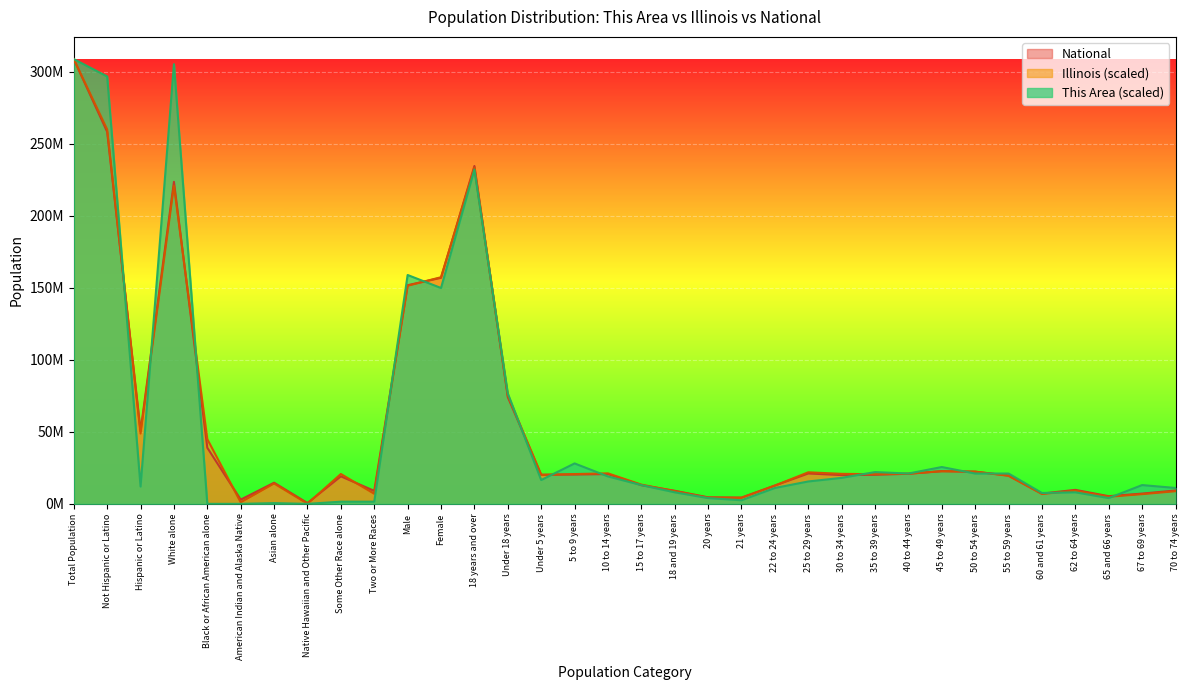

Reading right to left, extract all data points from this chart.

This Area: 11026626.4	13031467.5	4009682.3	8019364.6	7518154.3	21050832.1	21050832.1	25561724.7	21050832.1	22053252.7	18043570.4	15537519.0	11026626.4	2506051.4	4009682.3	8019364.6	13031467.5	19045991.0	28067776.2	16539939.5	76685174.2	232060363.8	149861876.4	158883661.6	1503630.9	1503630.9	0.0	501210.3	0.0	0.0	305237066.0	12029046.9	296716491.1	308745538.0
Illinois: 8770419.9	6732631.3	4939444.6	9174055.3	6838268.5	19437690.5	22397627.5	22621631.4	20937354.7	20593010.8	20831091.7	21904043.9	12670600.8	4157993.6	4322056.2	8839433.0	13349013.4	21162297.1	20679999.2	20106622.2	75297931.8	233447606.2	157333500.1	151412037.9	6977883.0	20728293.9	97455.8	14123486.2	1057888.7	44911816.9	220848713.6	48789931.8	259955606.2	308745538.0
National: 9278166.0	7115361.0	5319902.0	9704197.0	7113727.0	19664805.0	22298125.0	22708591.0	20890964.0	20179642.0	19962099.0	21101849.0	12712576.0	4354294.0	4519129.0	9086089.0	12954254.0	20677194.0	20348657.0	20201362.0	74181467.0	234564071.0	156964212.0	151781326.0	9009073.0	19107368.0	540013.0	14674252.0	2932248.0	38929319.0	223553265.0	50477594.0	258267944.0	308745538.0